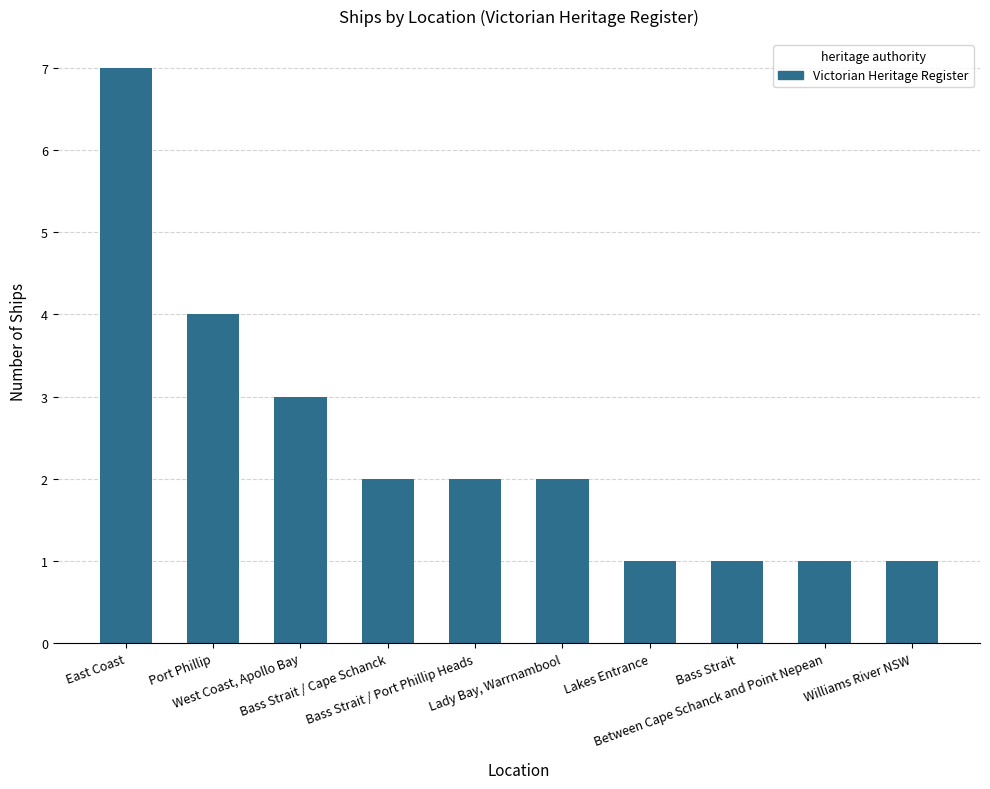

How many categories are shown in the chart?

10